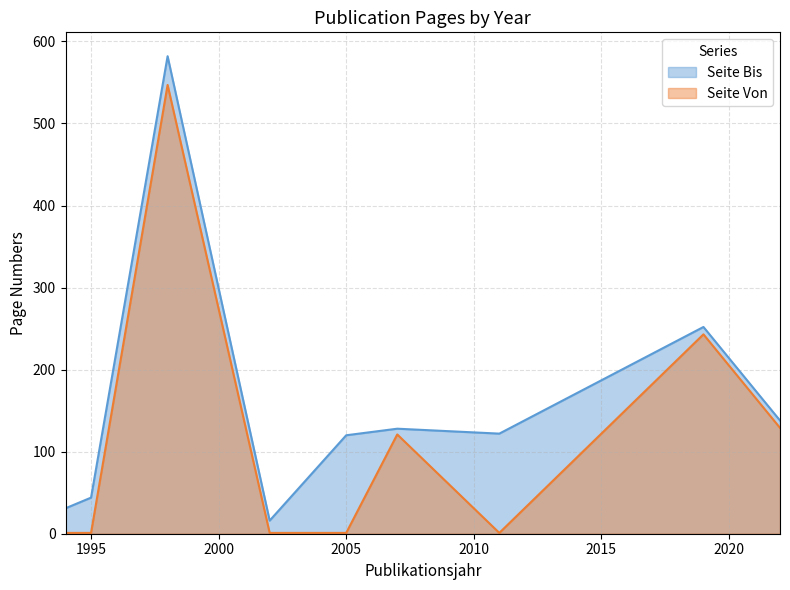

What is the sum of the Seite Von values at 1994 and 2011?

2